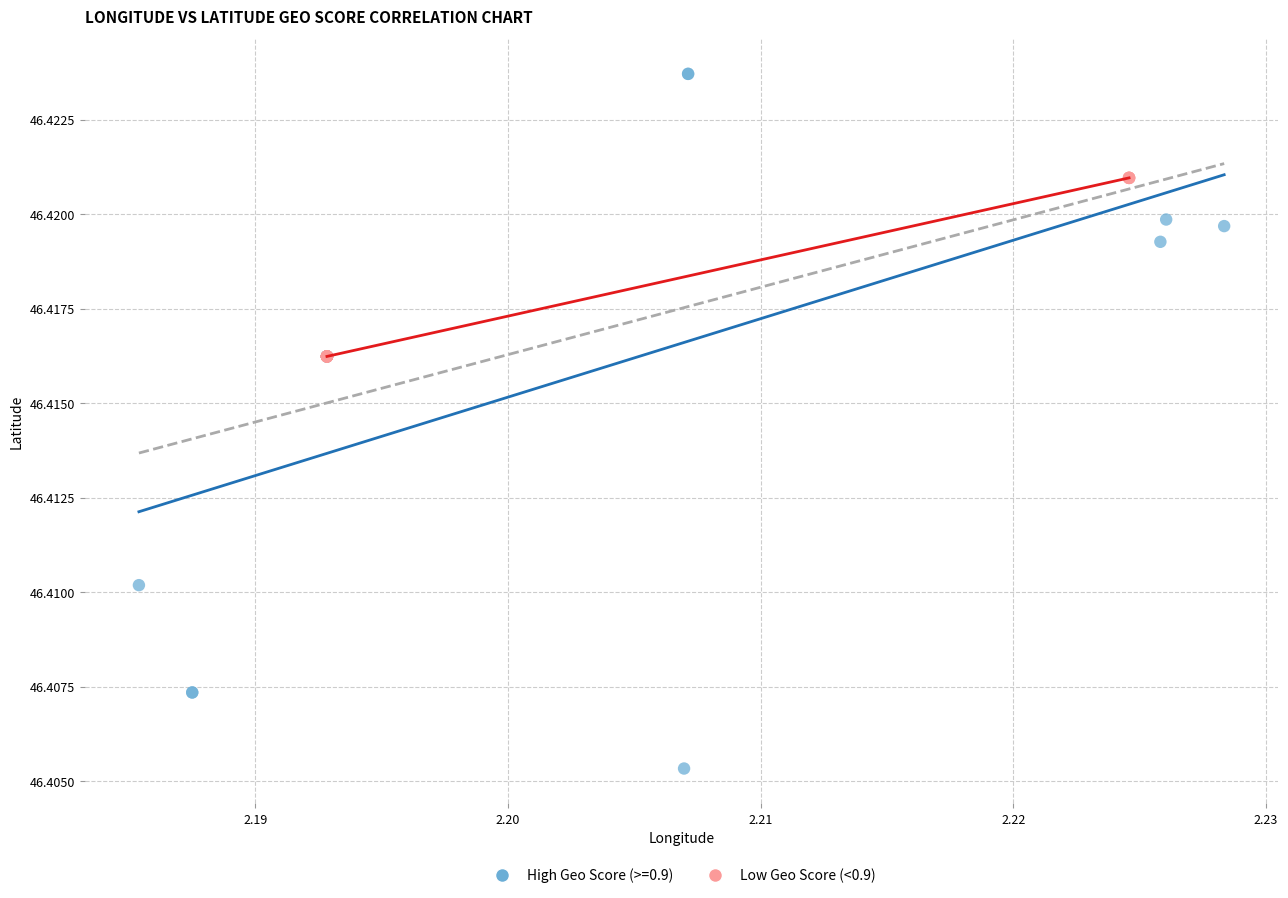

Which series has the largest Y range (max minus min)?

High Geo Score (>=0.9)